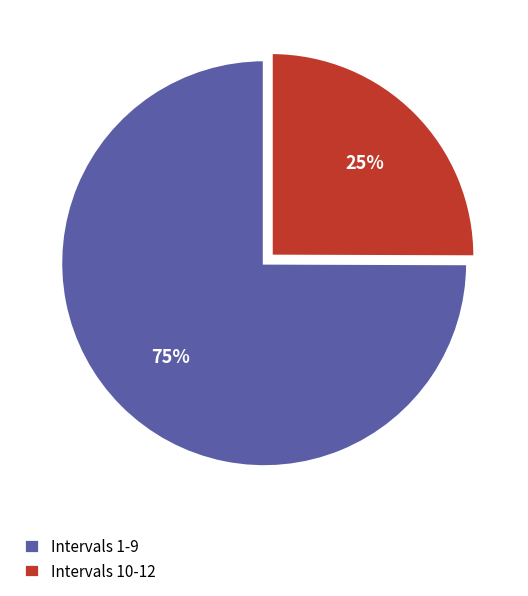

To the nearest percent, what is the average slice percentage?

50%